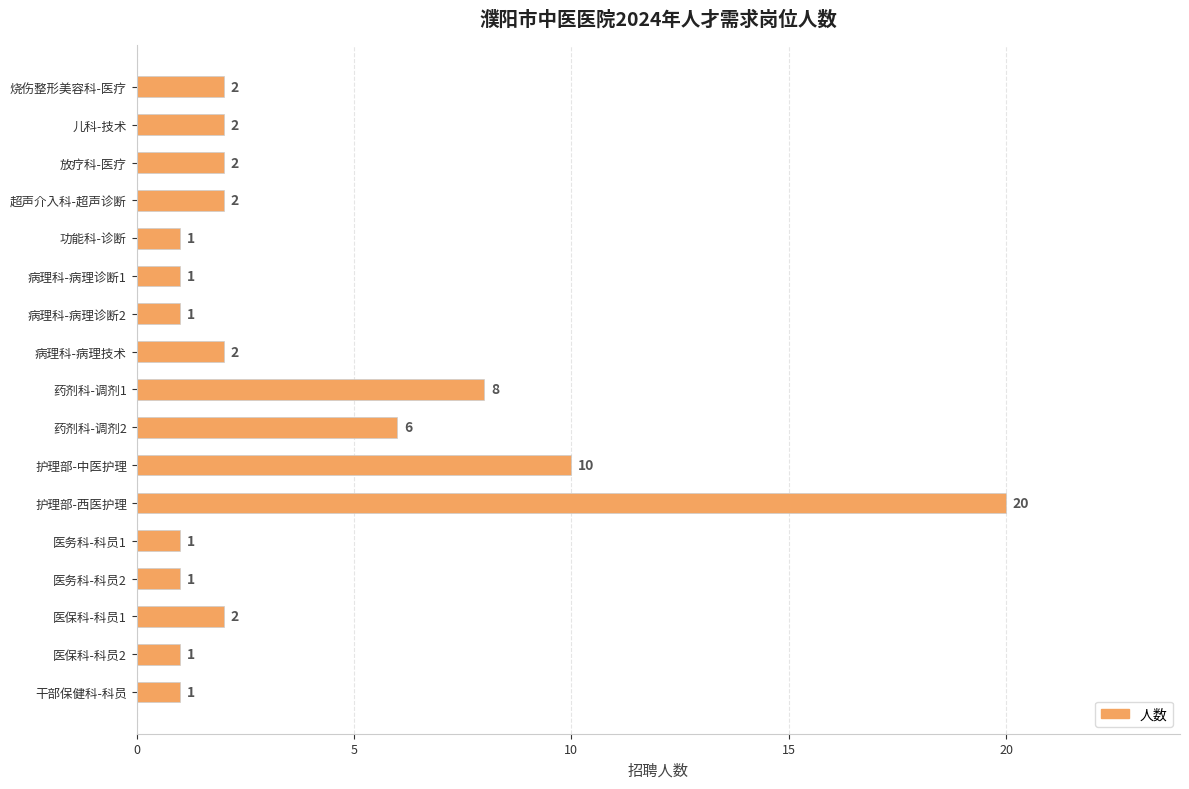

Reading top to bottom, transcribe all the data shown in this chart.

2	2	2	2	1	1	1	2	8	6	10	20	1	1	2	1	1